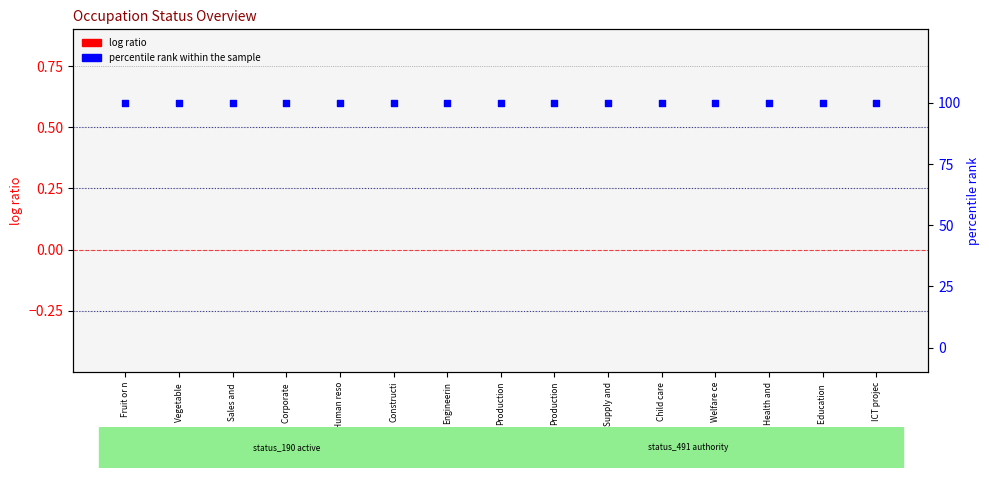

Which series reaches the minimum Y coordinate?

log ratio